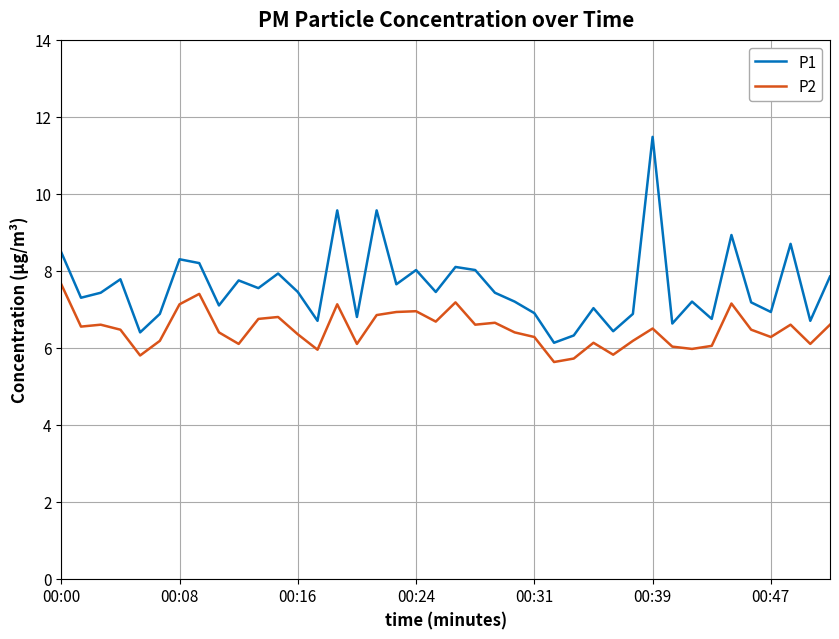

List the series in order of their overall mean, highest first.

P1, P2